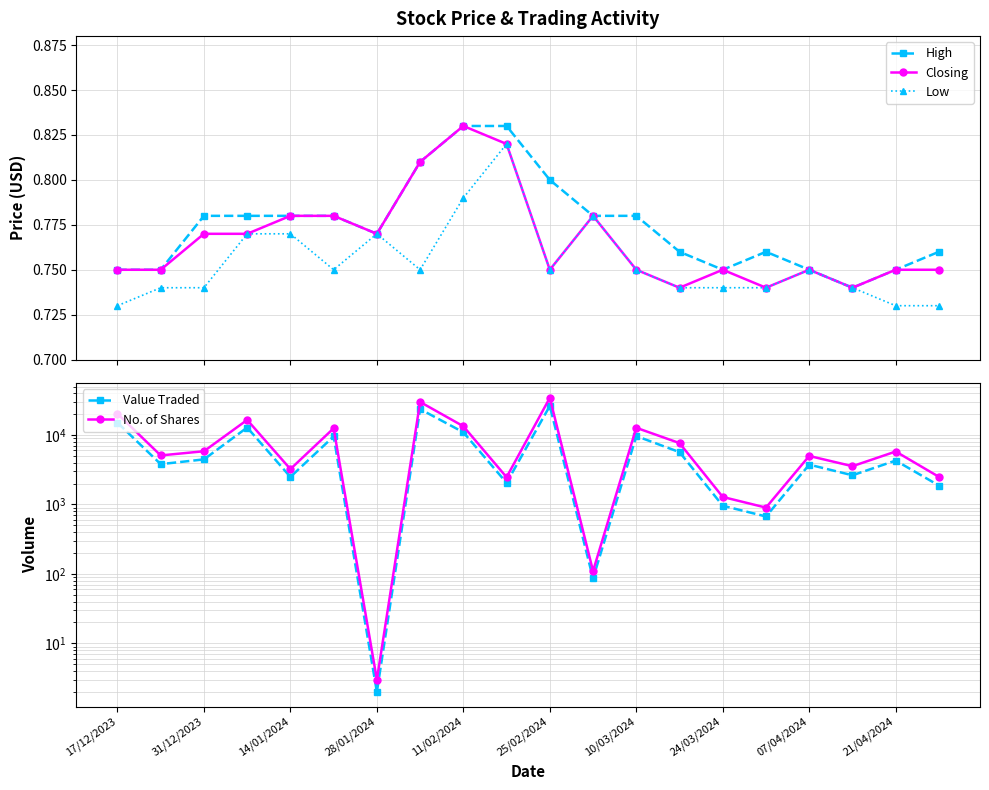

How many High values are between 0 and 1?

20